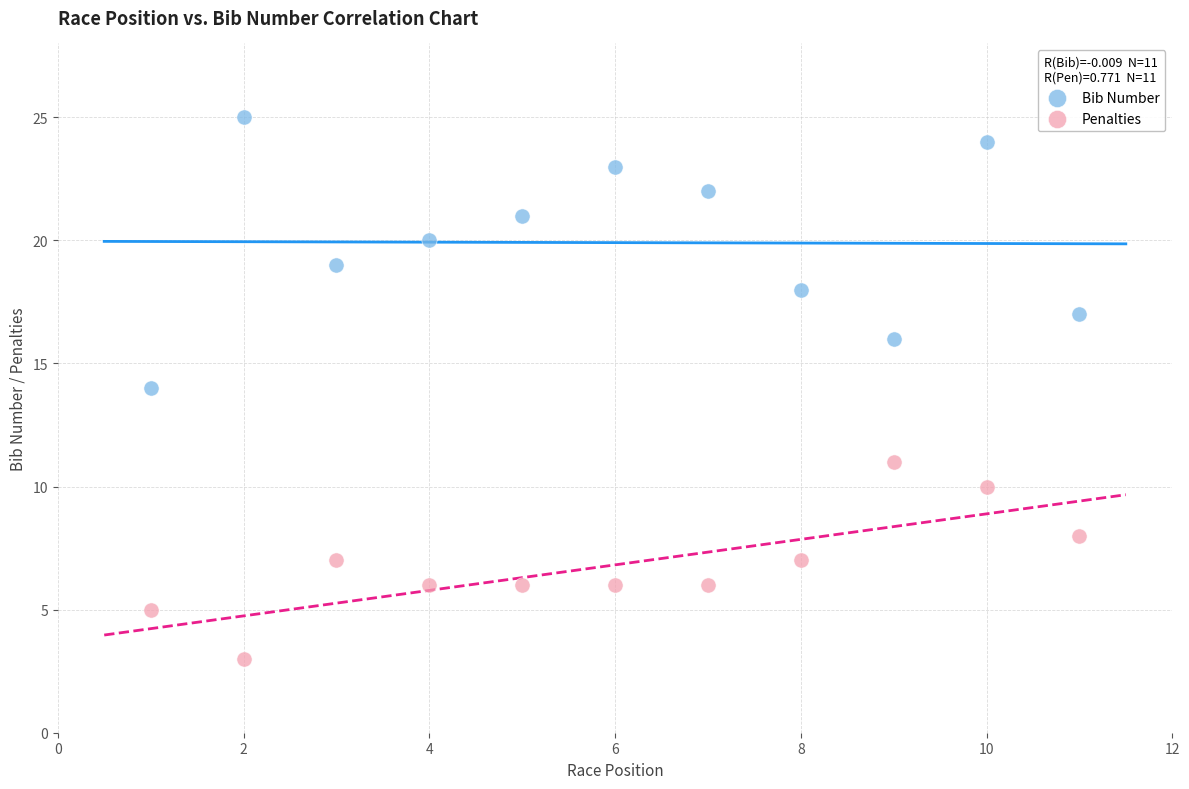

Which series contains the highest Y value?

Bib Number